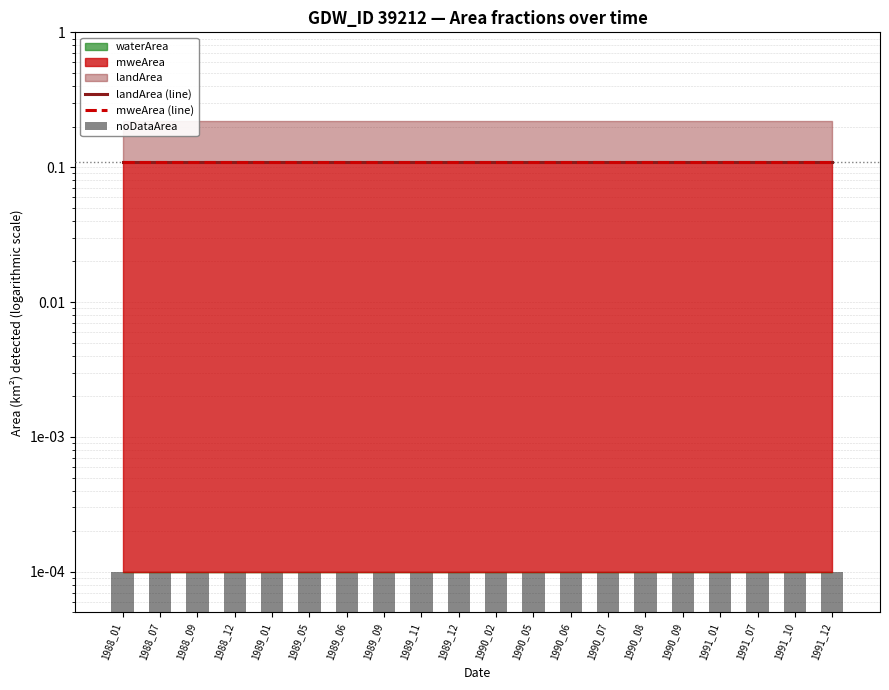

Reading left to right, what are all the values shown in this chart?

landArea (line): 1988_01=0.1	1988_07=0.1	1988_09=0.1	1988_12=0.1	1989_01=0.1	1989_05=0.1	1989_06=0.1	1989_09=0.1	1989_11=0.1	1989_12=0.1	1990_02=0.1	1990_05=0.1	1990_06=0.1	1990_07=0.1	1990_08=0.1	1990_09=0.1	1991_01=0.1	1991_07=0.1	1991_10=0.1	1991_12=0.1
mweArea (line): 1988_01=0.1	1988_07=0.1	1988_09=0.1	1988_12=0.1	1989_01=0.1	1989_05=0.1	1989_06=0.1	1989_09=0.1	1989_11=0.1	1989_12=0.1	1990_02=0.1	1990_05=0.1	1990_06=0.1	1990_07=0.1	1990_08=0.1	1990_09=0.1	1991_01=0.1	1991_07=0.1	1991_10=0.1	1991_12=0.1
noDataArea: 1988_01=0.0	1988_07=0.0	1988_09=0.0	1988_12=0.0	1989_01=0.0	1989_05=0.0	1989_06=0.0	1989_09=0.0	1989_11=0.0	1989_12=0.0	1990_02=0.0	1990_05=0.0	1990_06=0.0	1990_07=0.0	1990_08=0.0	1990_09=0.0	1991_01=0.0	1991_07=0.0	1991_10=0.0	1991_12=0.0